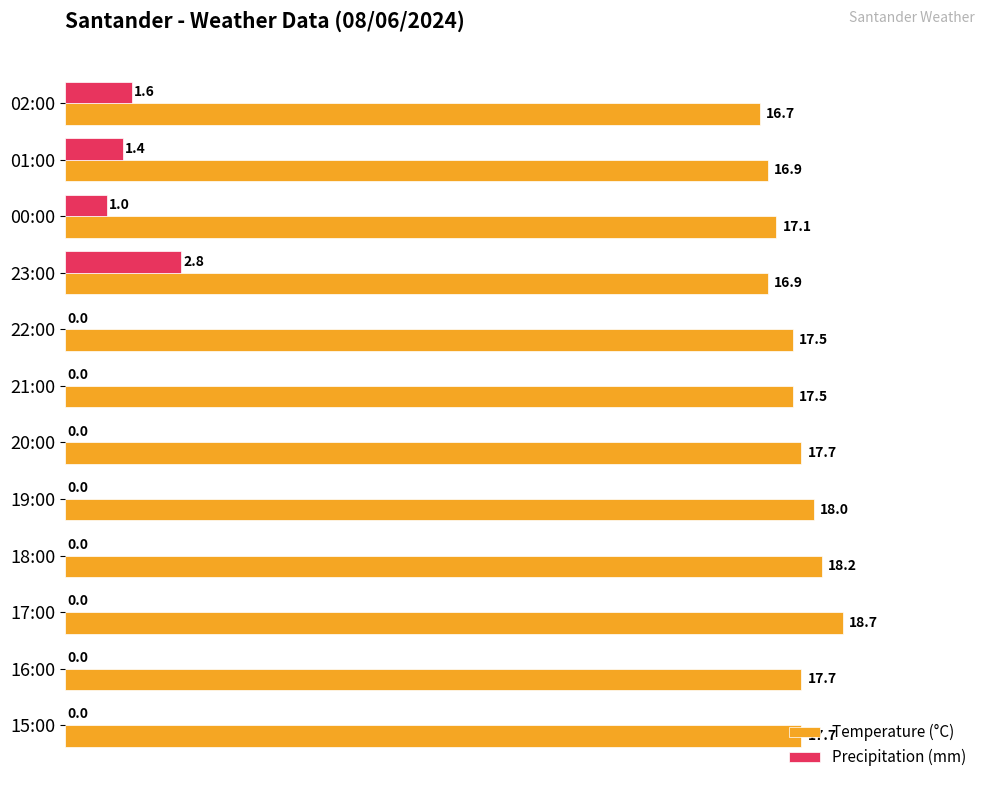

What is the highest value of the Temperature (°C) series?

18.7